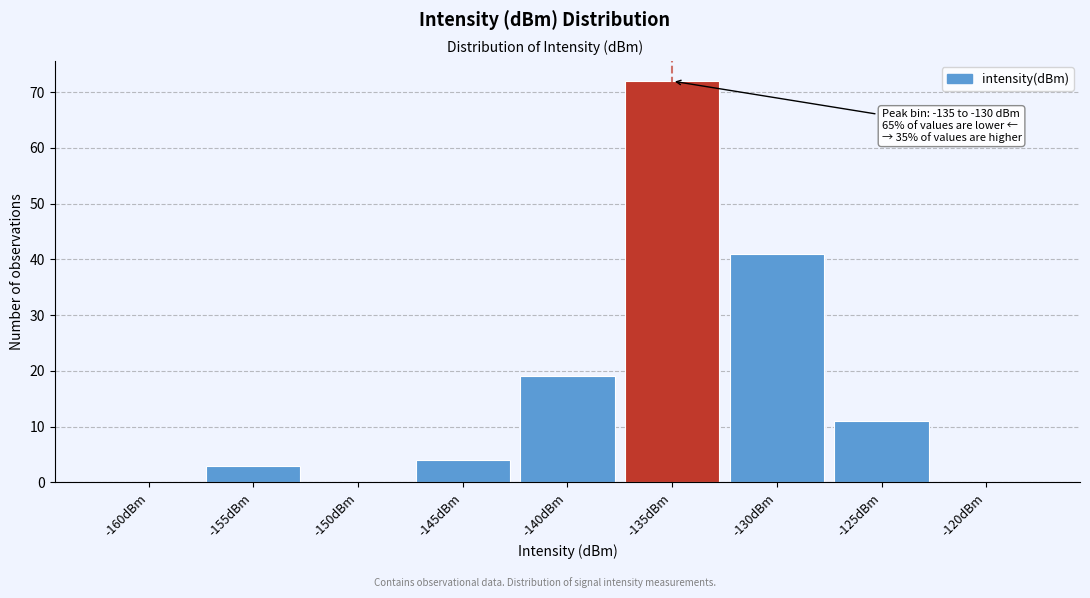

Reading right to left, list all the values displayed in this chart.

-120dBm=0	-125dBm=11	-130dBm=41	-135dBm=72	-140dBm=19	-145dBm=4	-150dBm=0	-155dBm=3	-160dBm=0